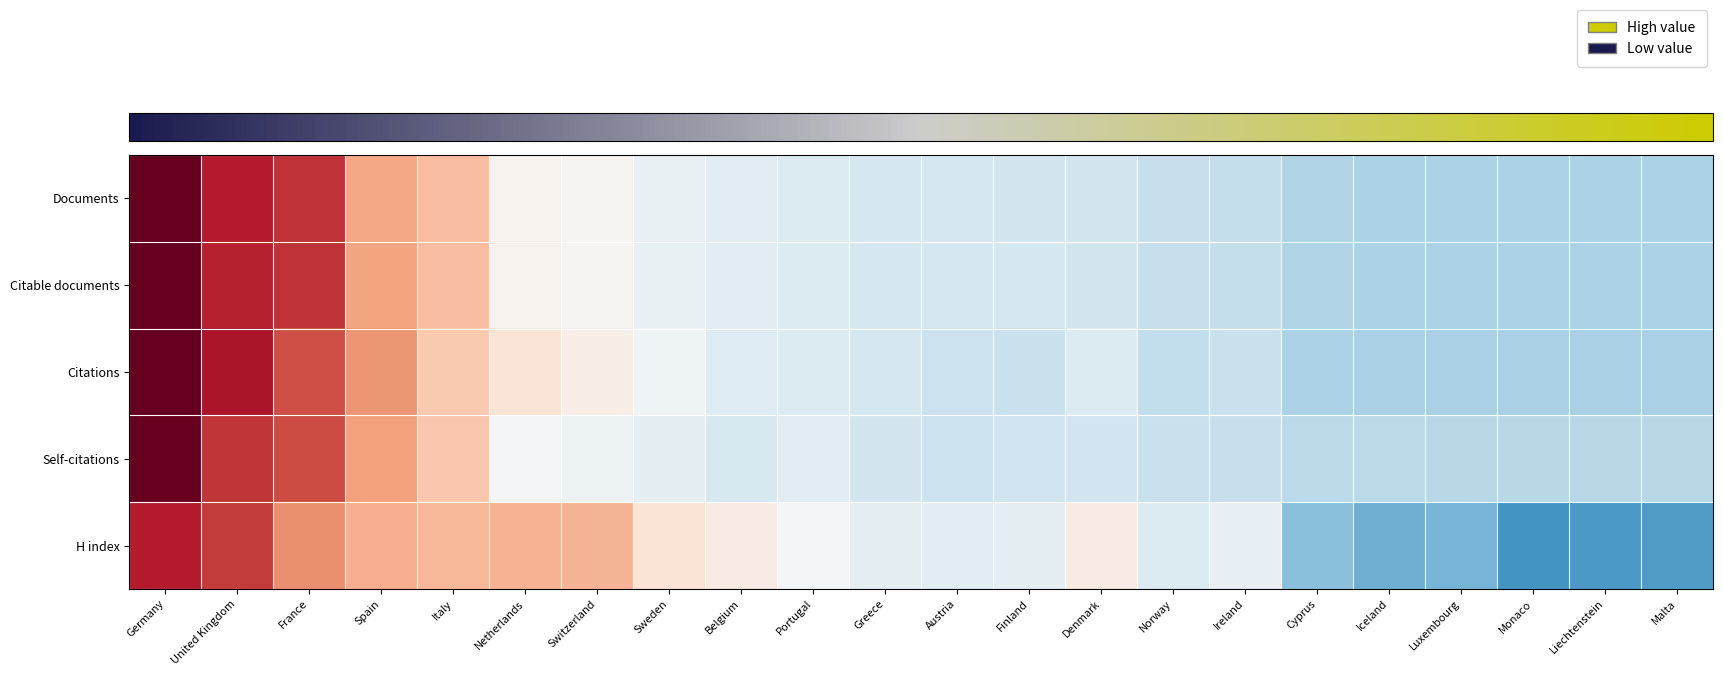

What is the total value across all series at Austria?

-2.2